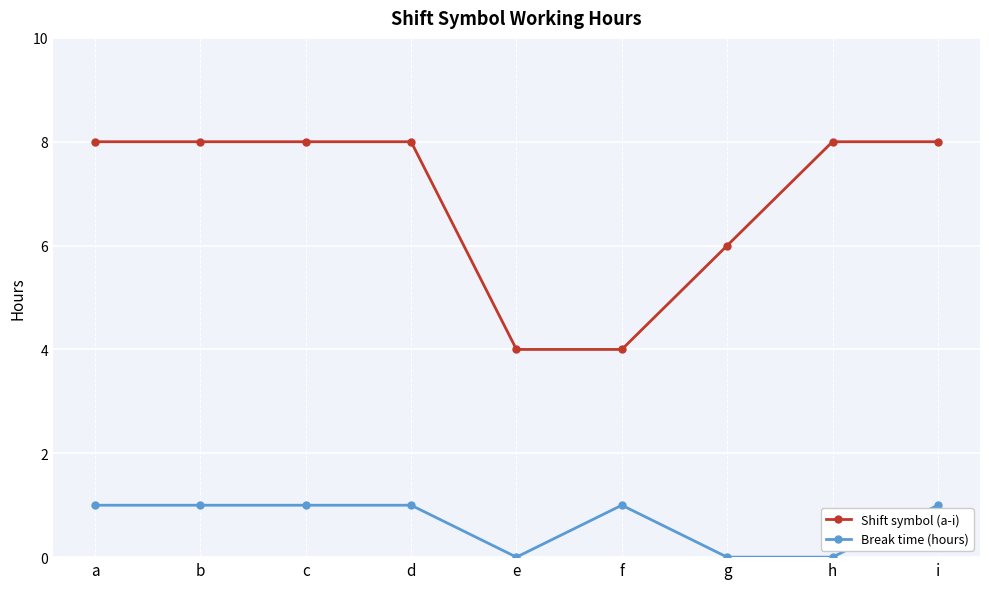

At i, list the series in order from largest to smallest.

Shift symbol (a-i), Break time (hours)